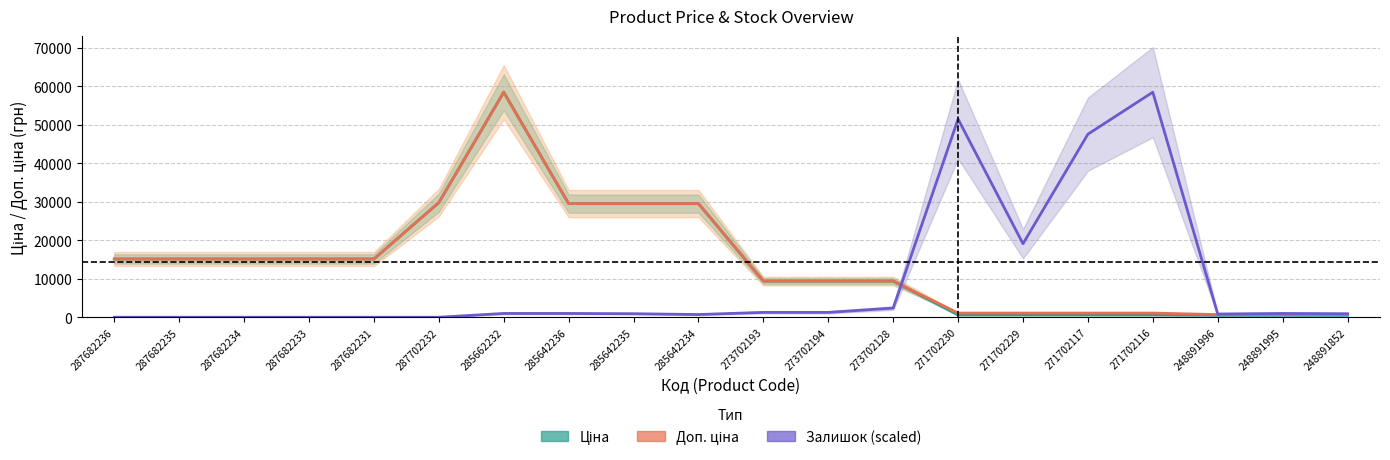

Rank the series at 287682235 from lowest to highest value.

Залишок (scaled), Ціна, Доп. ціна